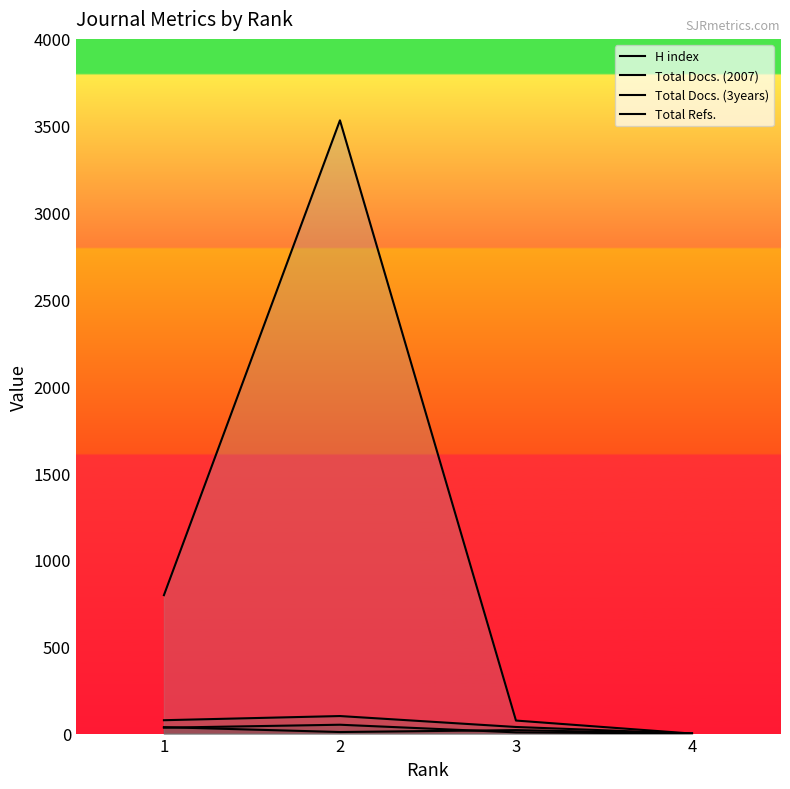

Is the value of Total Docs. (3years) at 4 greater than the value of H index at 1?

No